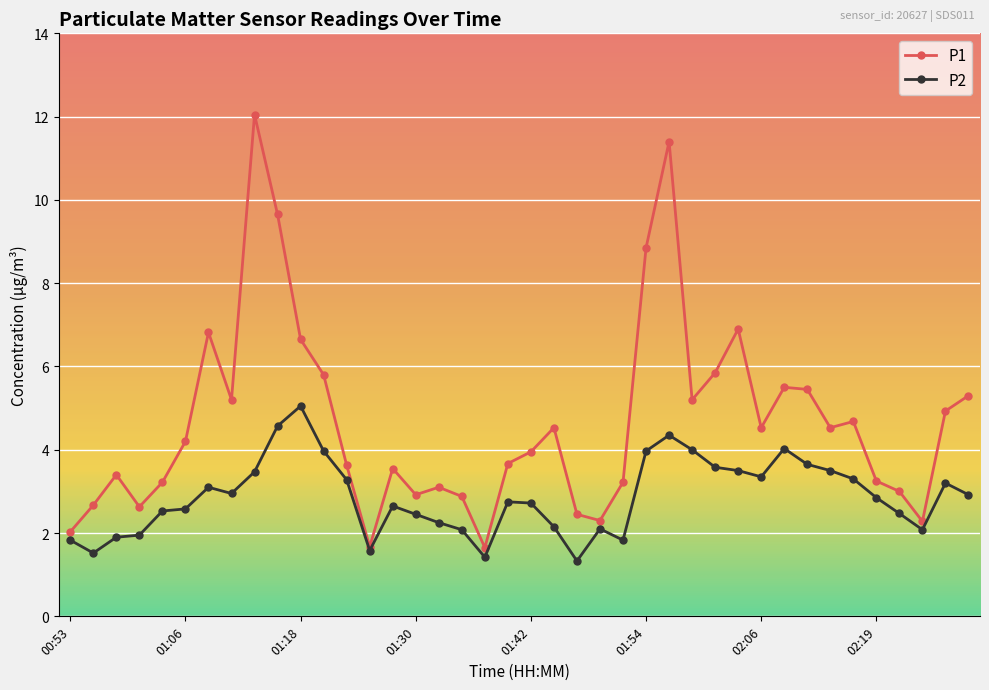

What is the value of the P1 point at the 20th from the left?

3.7